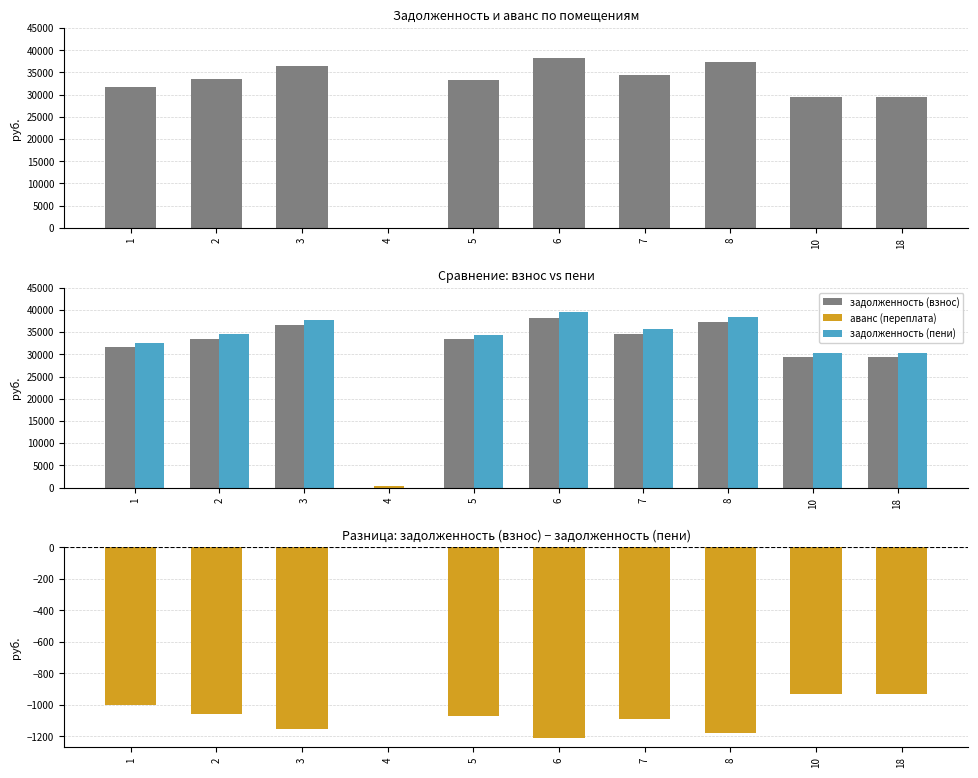

Where is задолженность (пени) nearest to the value 19745?

10